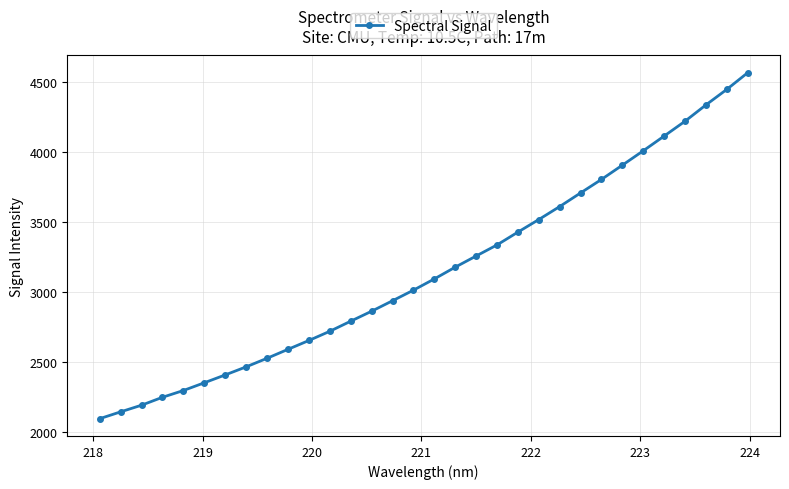

What is the minimum value shown in the chart?

2096.6